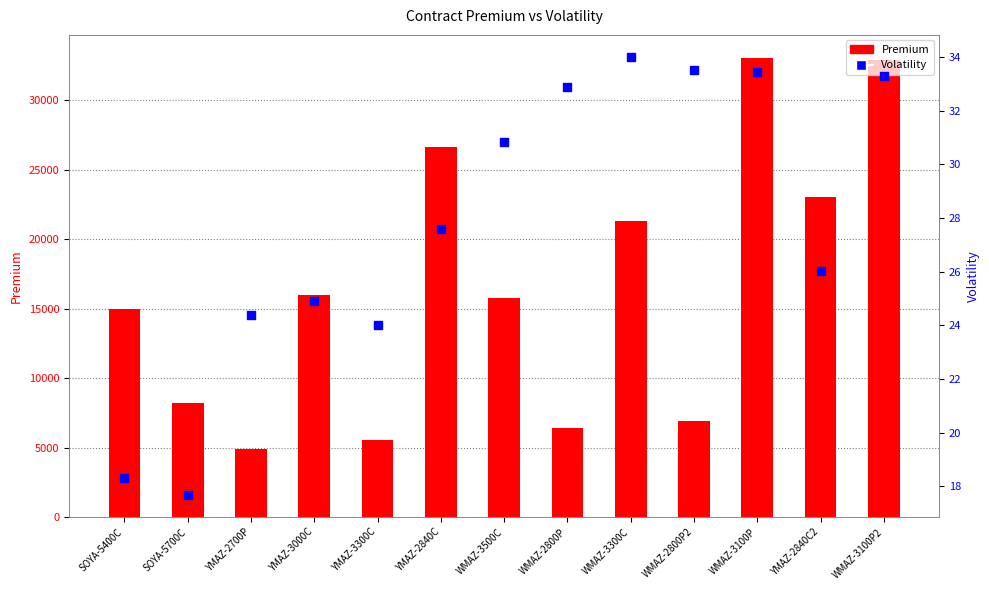

At how many categories does at least one series exceed 8775?

8